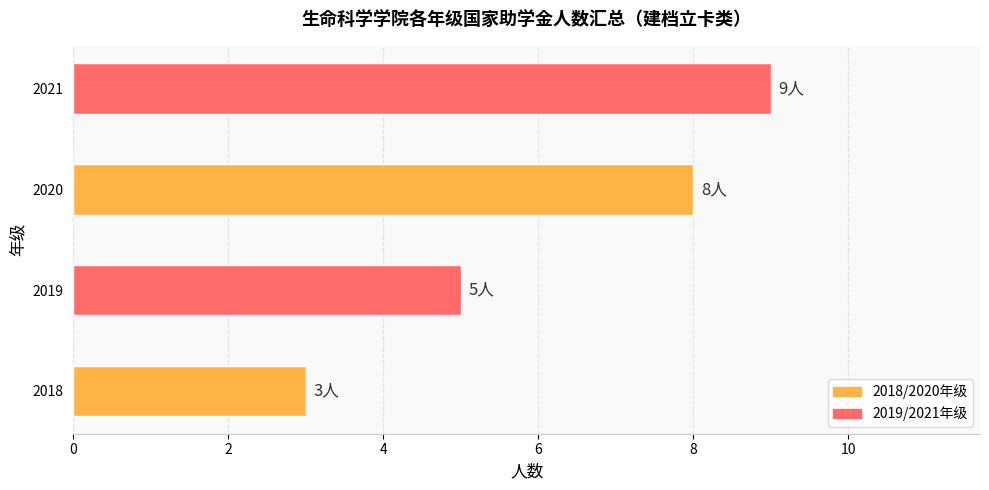

The chart shows a value of 12 at 2020. True or false?

False